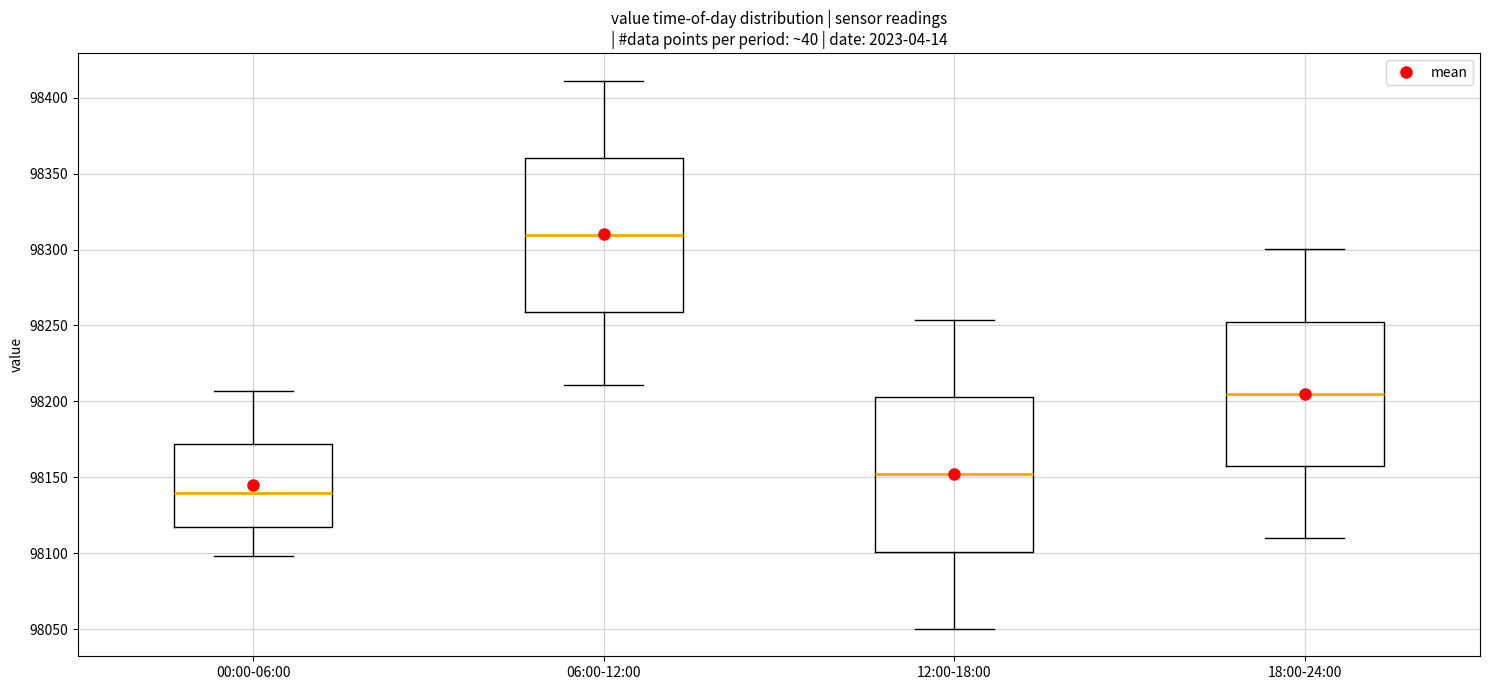

Where does the upper whisker of the box for 18:00-24:00 end on the y-axis? The values are not printed on the chart, so give them approximately, as read against the axis.

98300